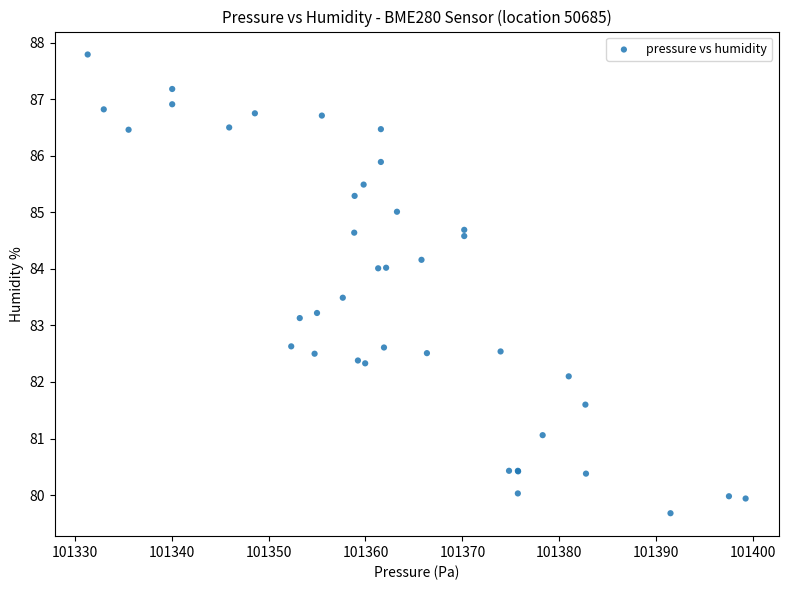

What Y value in the scatter plot is closest to 83?

83.1